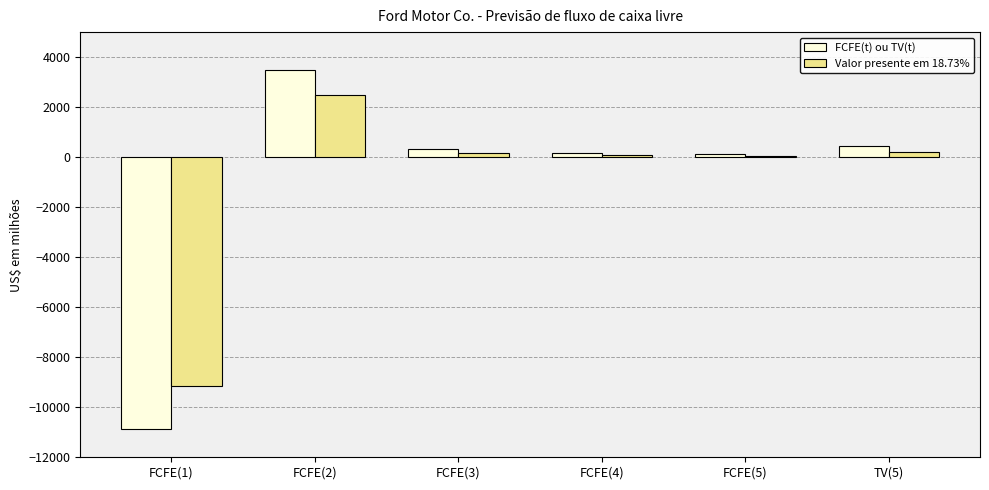

What is the value of the FCFE(t) ou TV(t) bar at the 5th from the left?

141